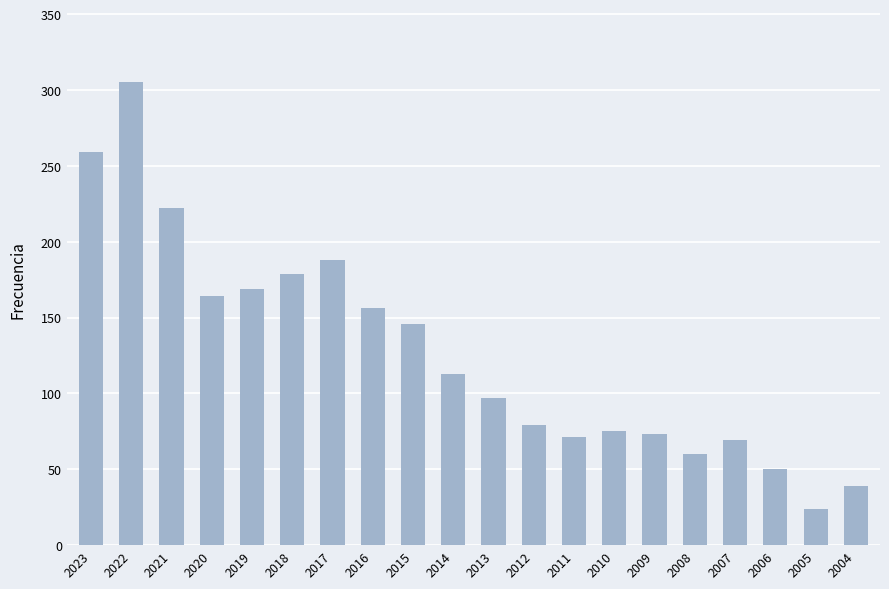

Reading left to right, what are all the values shown in this chart?

2023=259	2022=305	2021=222	2020=164	2019=169	2018=179	2017=188	2016=156	2015=146	2014=113	2013=97	2012=79	2011=71	2010=75	2009=73	2008=60	2007=69	2006=50	2005=24	2004=39